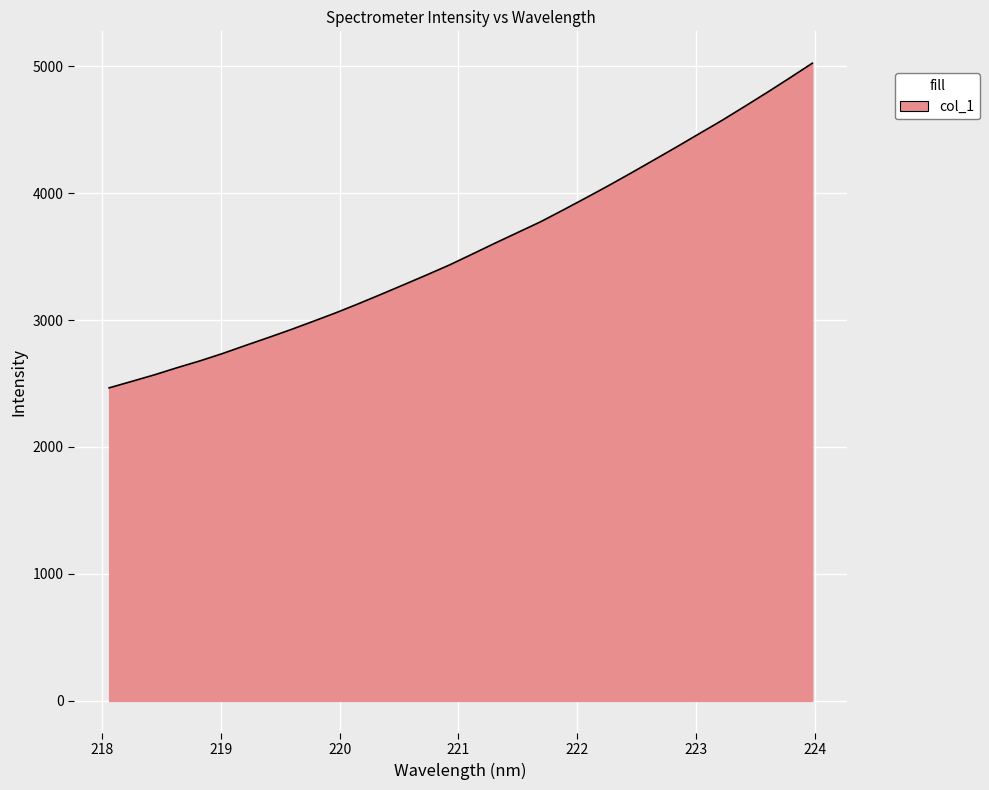

What is the difference between the maximum and minimum values?

2556.8